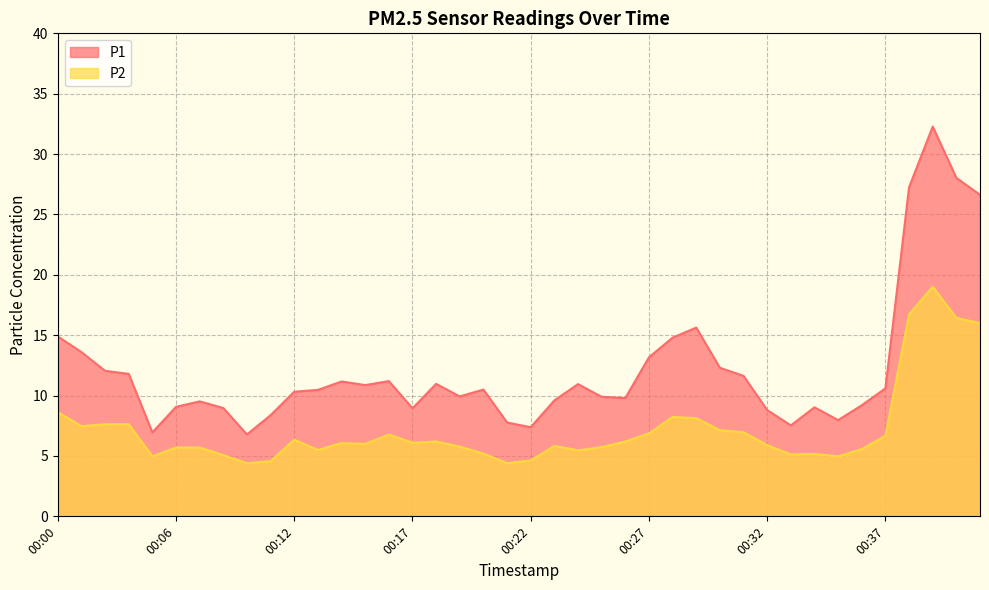

What is the difference between the highest and lowest values at 00:00?

6.3